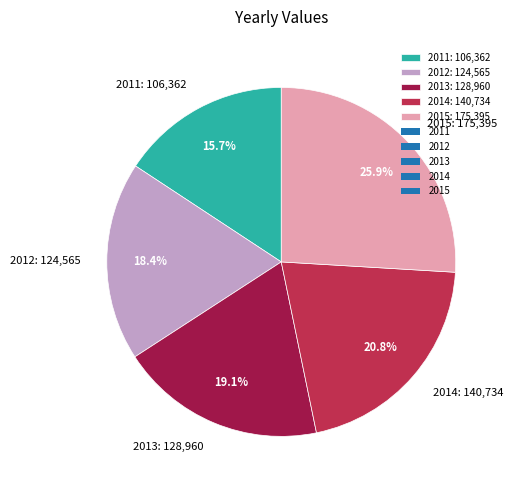

What is the ratio of the value at 2014 to the value at 2015?

0.8